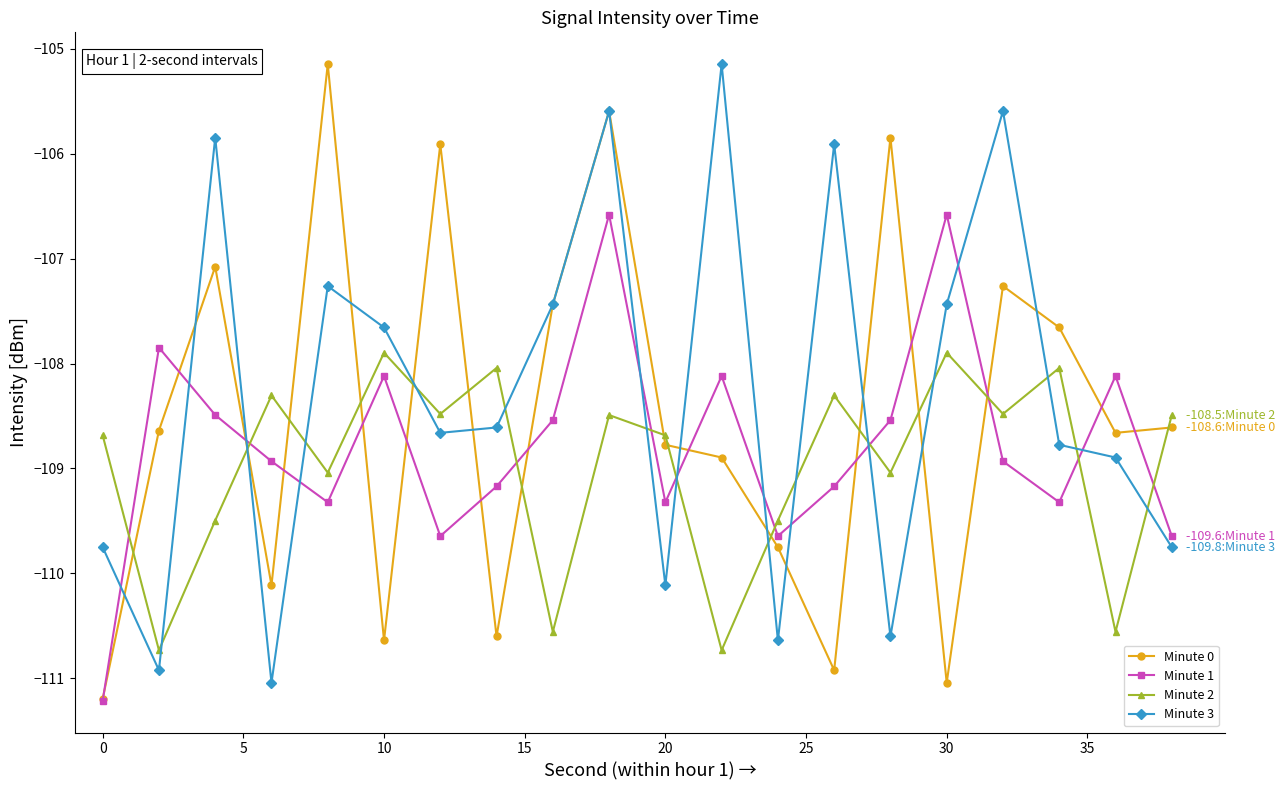

What is the value of the Minute 2 point at the 11th from the left?

-108.7